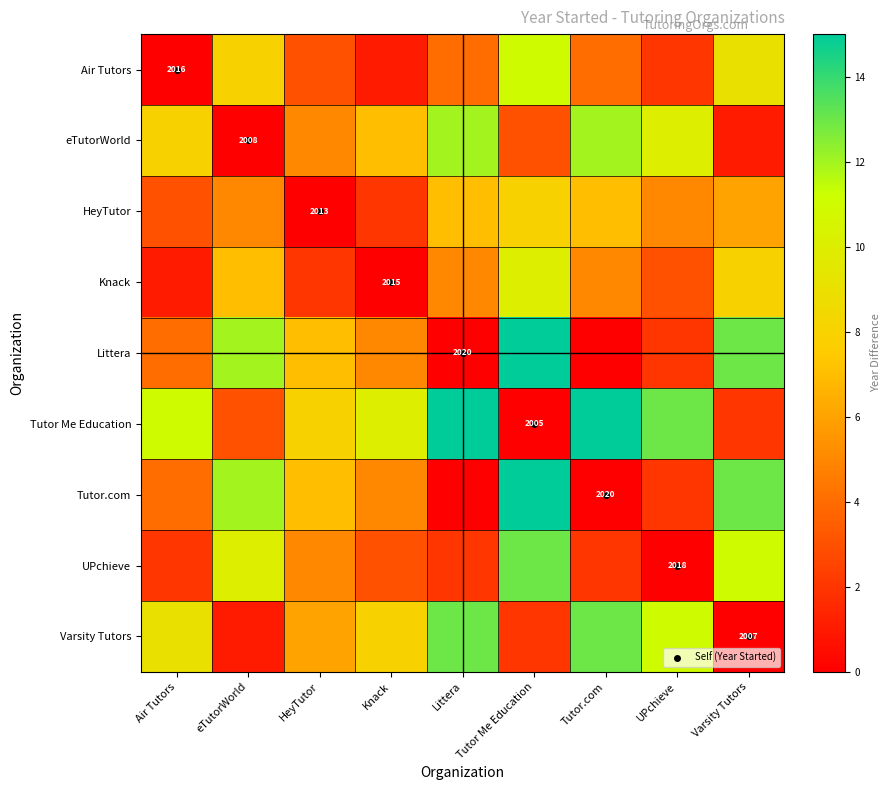

Is the value of eTutorWorld at Varsity Tutors greater than the value of Littera at Air Tutors?

No